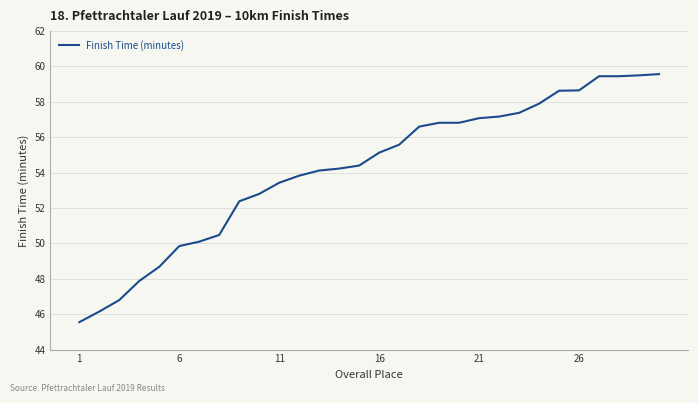

What is the greatest value displayed?

59.6